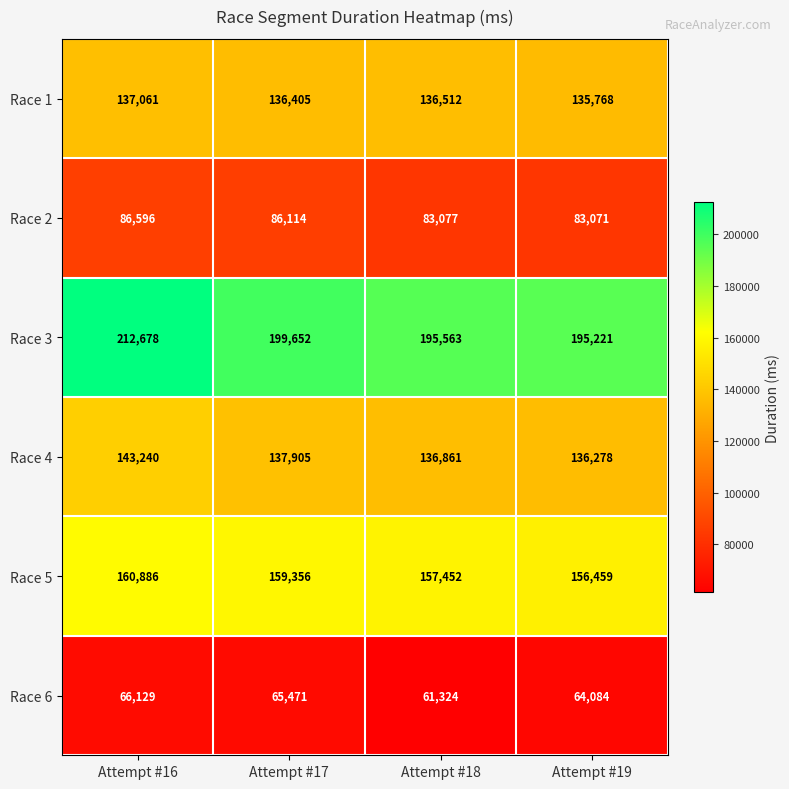

What is the difference between the maximum and minimum values in the Race 1 series?

1293